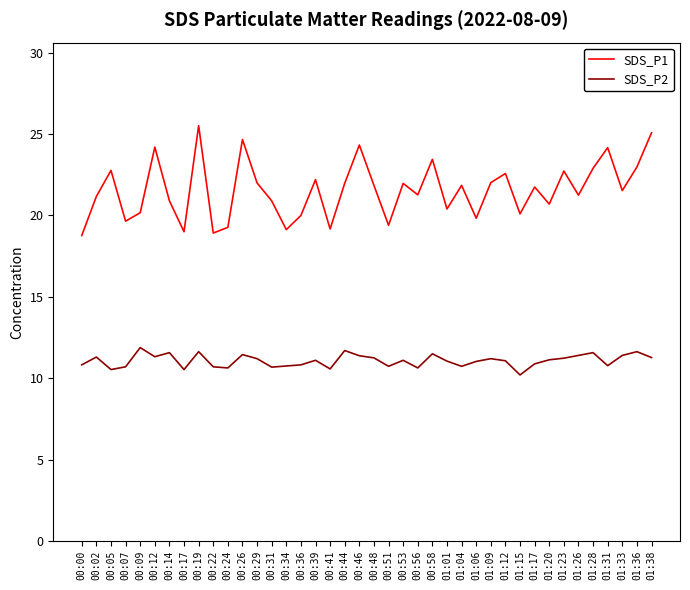

Which series has the widest spread of values?

SDS_P1